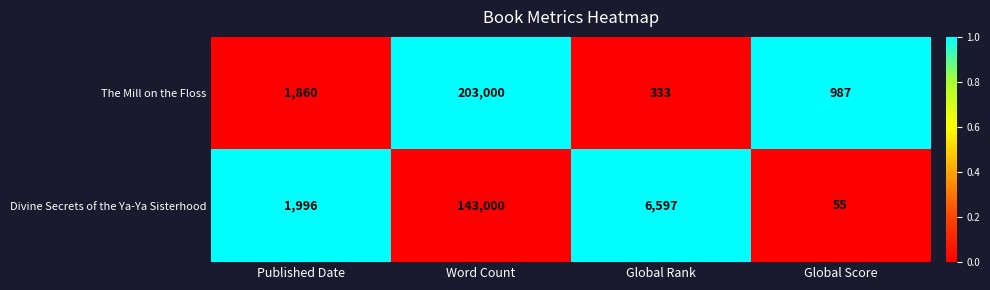

At which label is Divine Secrets of the Ya-Ya Sisterhood closest to 71527?

Global Rank